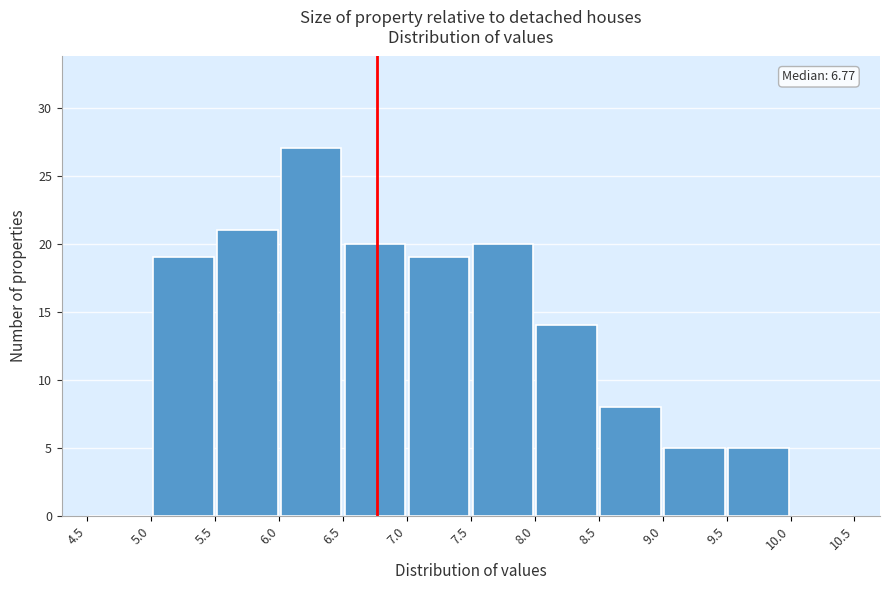

Which range on the x-axis has the tallest bar?

6.0 to 6.5